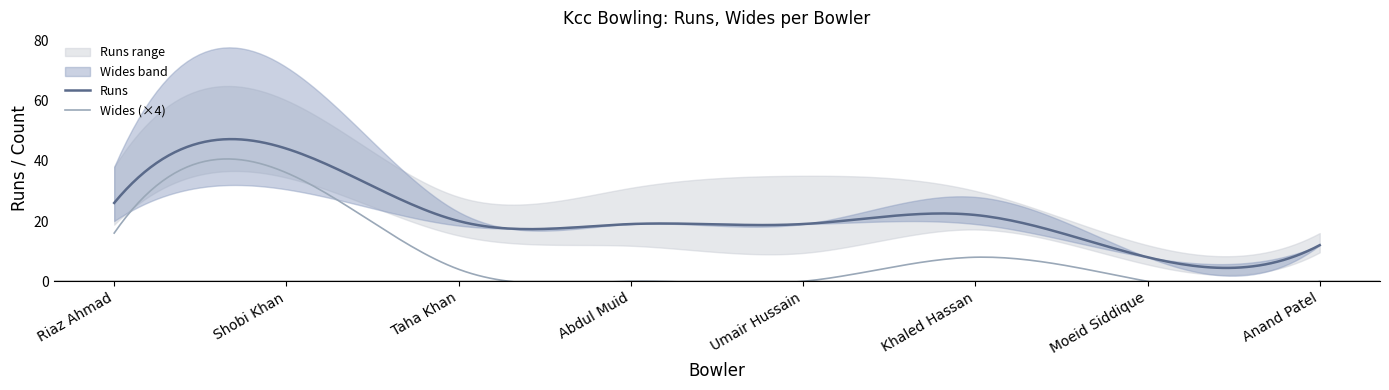

What is the label of the 8th point from the left?

Anand Patel